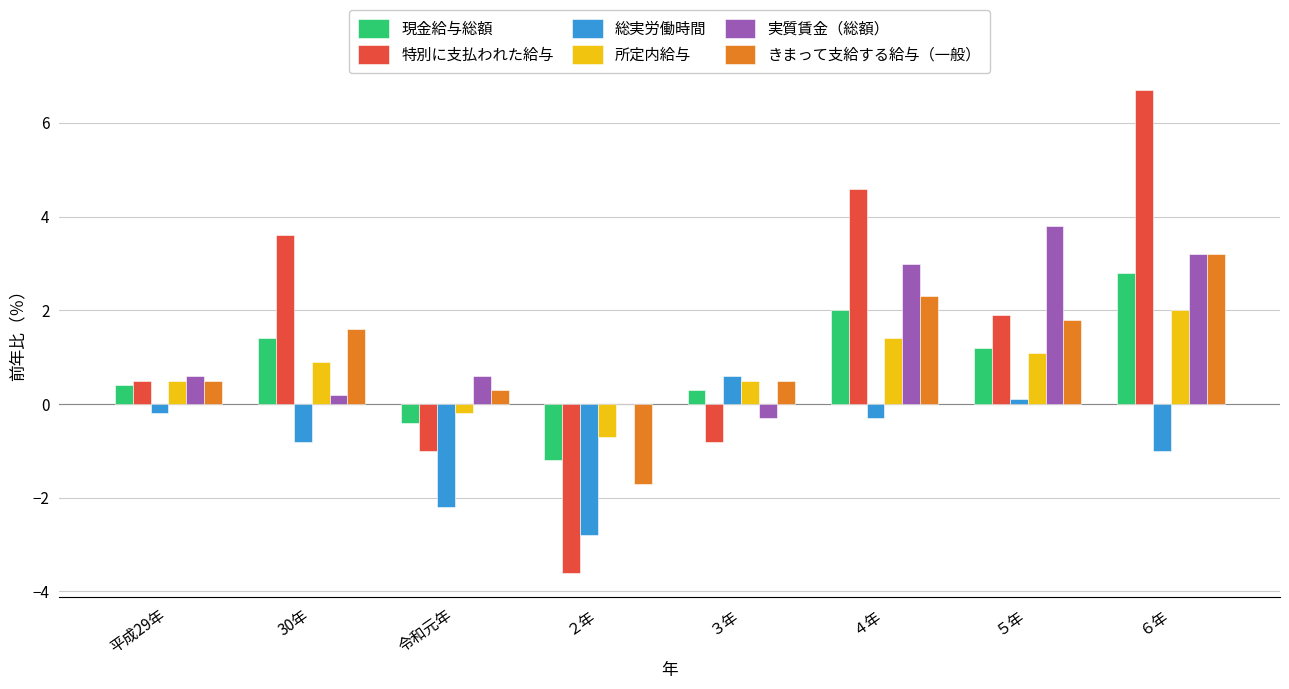

What are all the series names shown in the legend?

現金給与総額, 特別に支払われた給与, 総実労働時間, 所定内給与, 実質賃金（総額）, きまって支給する給与（一般）